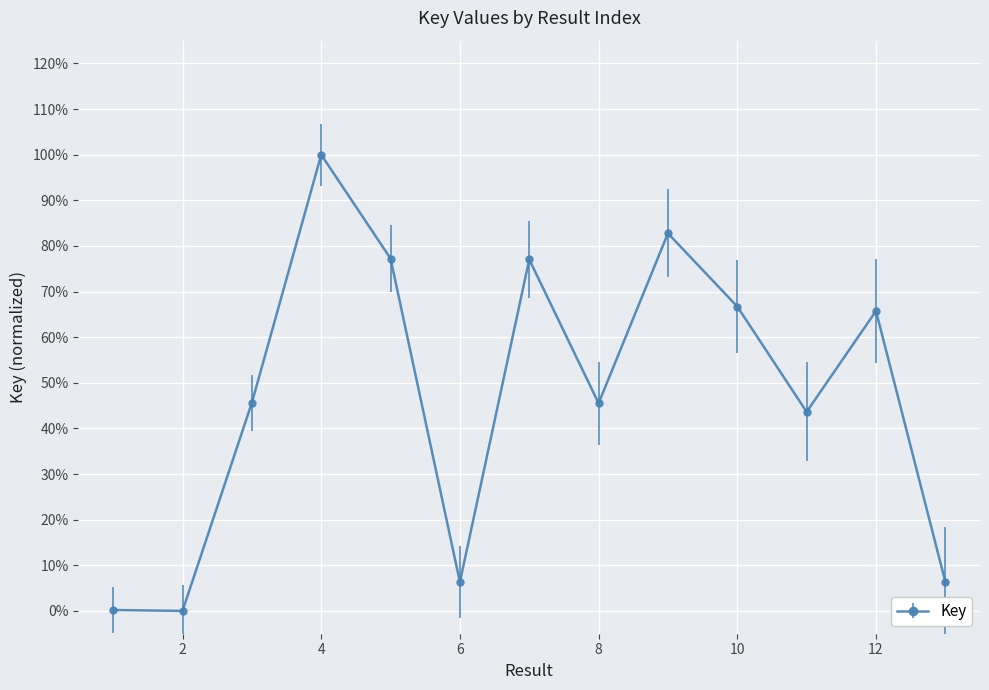

Is this an area chart (filled region under the line)?

No